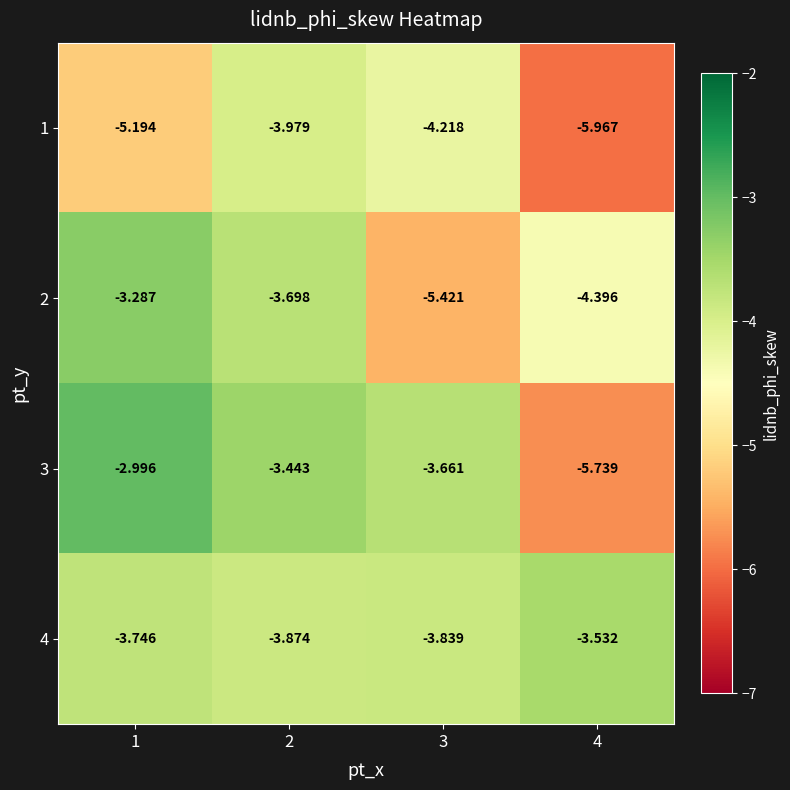

Count the number of data series in this chart.

4